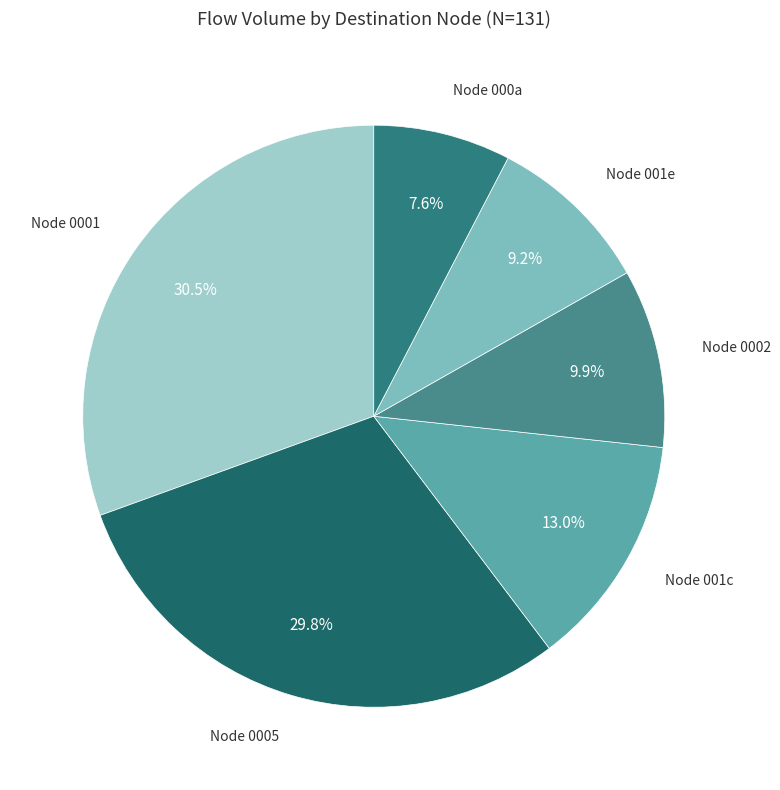

What is the ratio of the value at Node 0002 to the value at Node 0005?

0.3